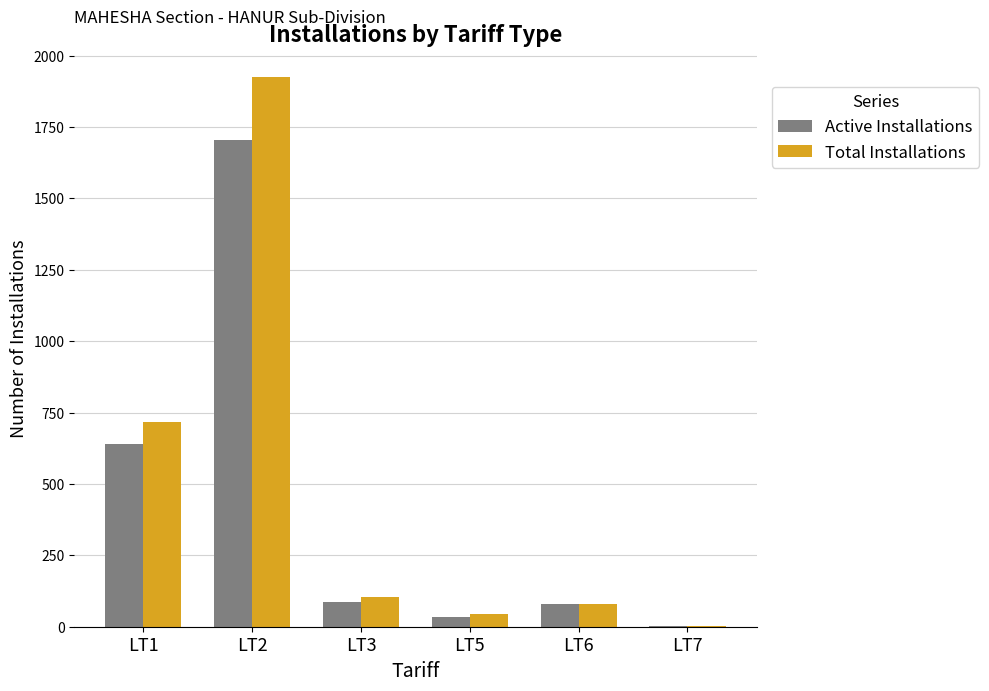

What is the sum of all Active Installations values?

2546